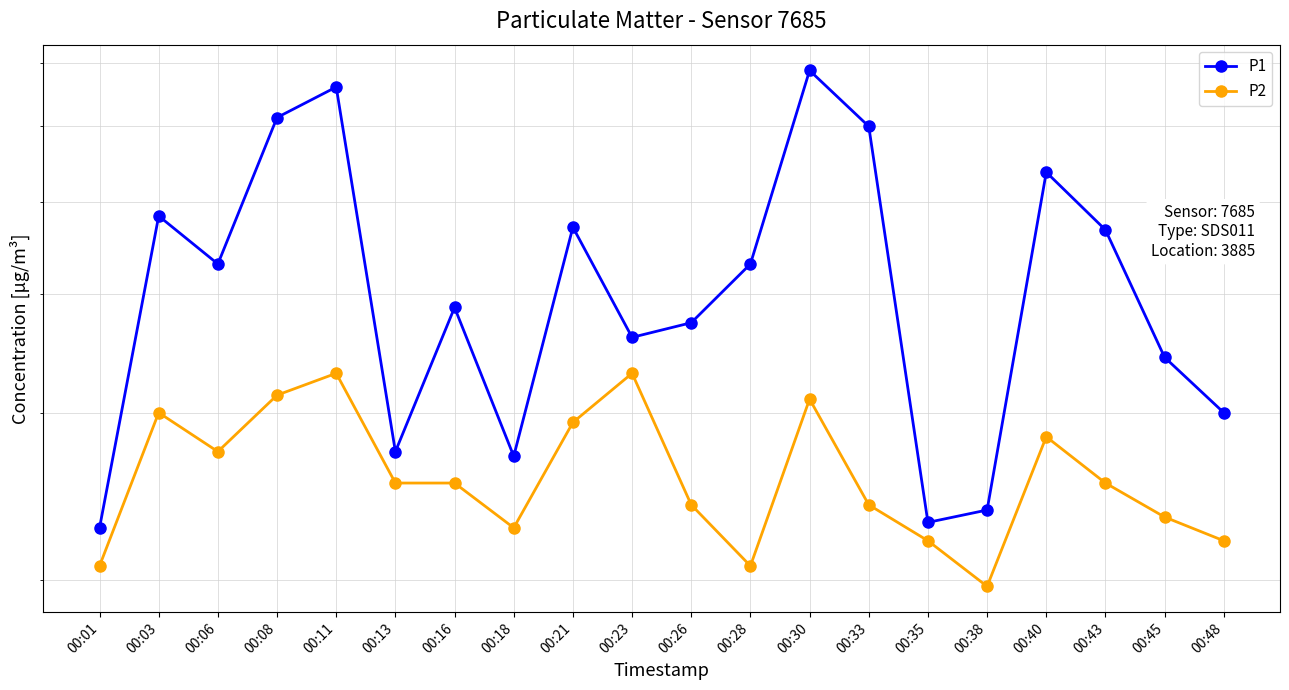

How many series are shown in this chart?

2